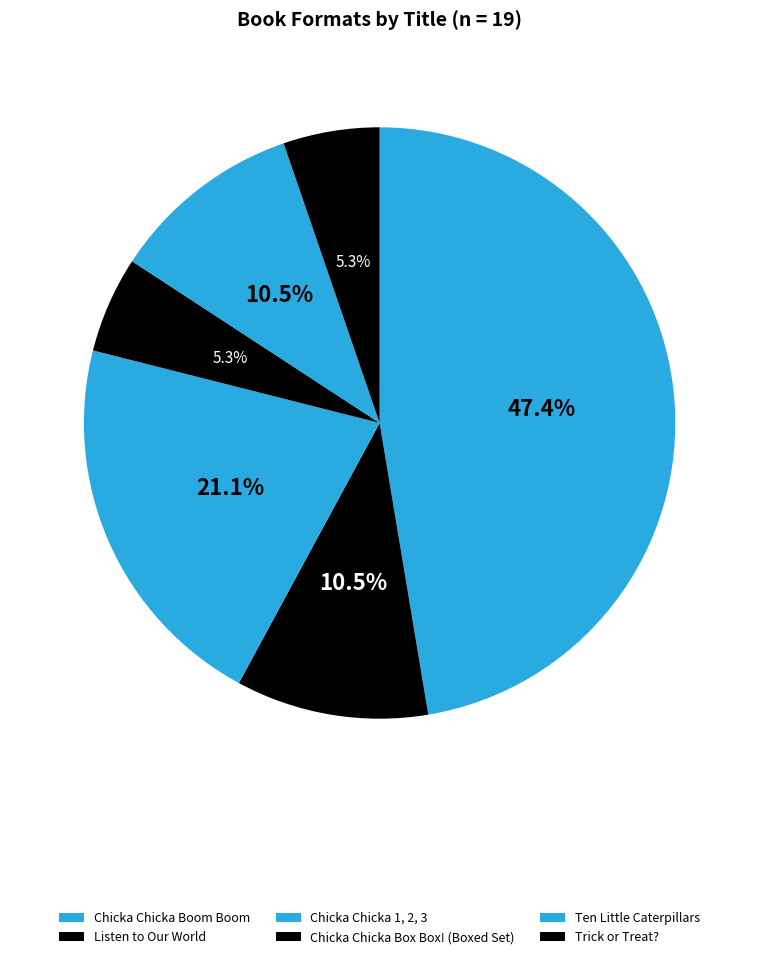

What percentage is the Chicka Chicka 1, 2, 3 slice, to the nearest percent?

21%